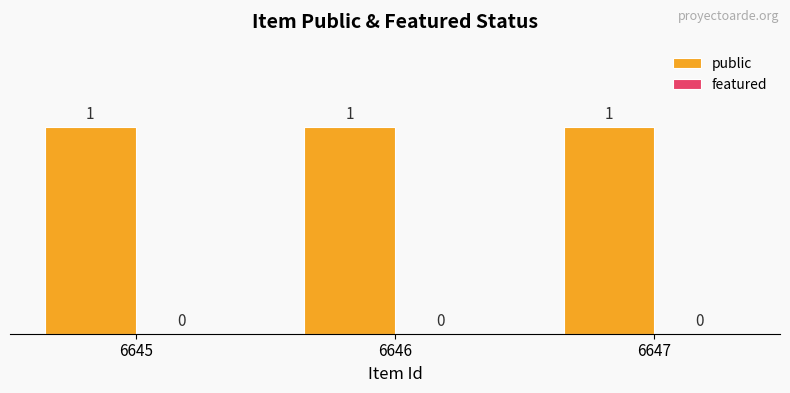

Reading right to left, list all the values displayed in this chart.

public: 6647=1	6646=1	6645=1
featured: 6647=0	6646=0	6645=0